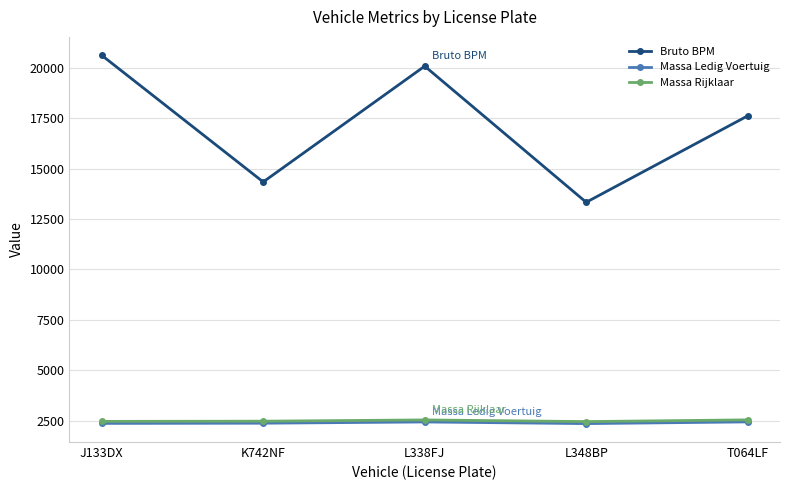

How many distinct data groups are displayed?

3